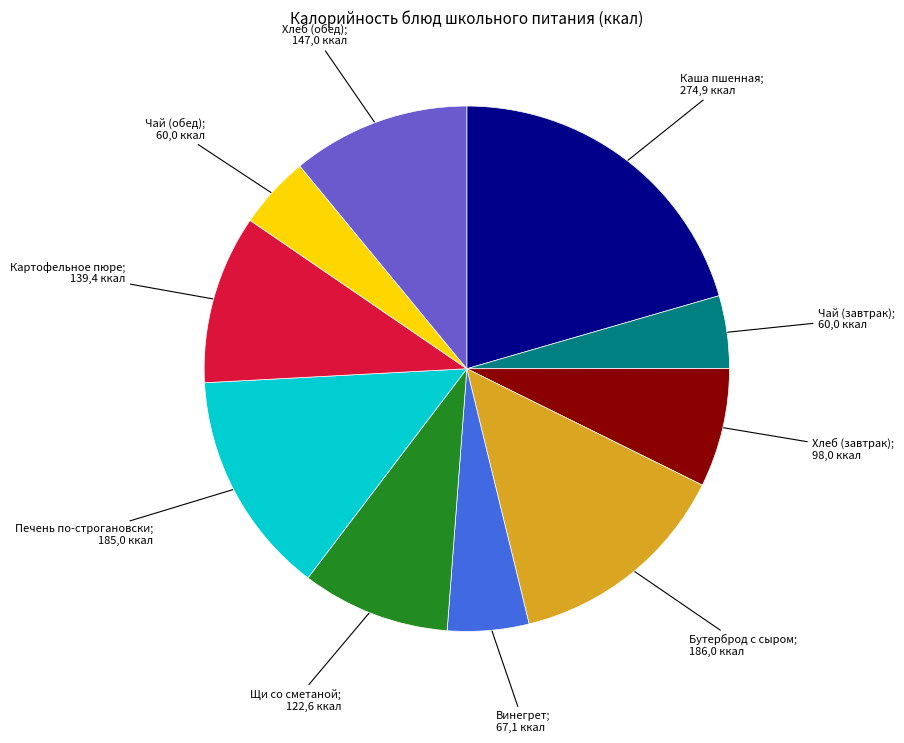

Is there any slice that represents more than half of the pie?

No